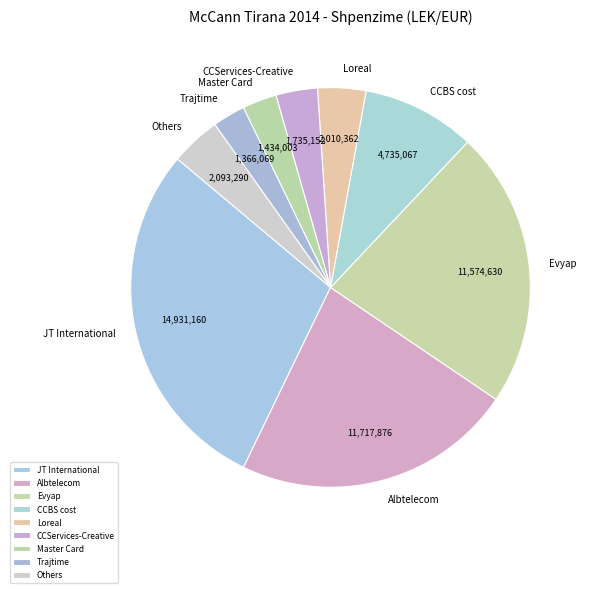

Combined, do Master Card and Loreal account for over 50%?

No